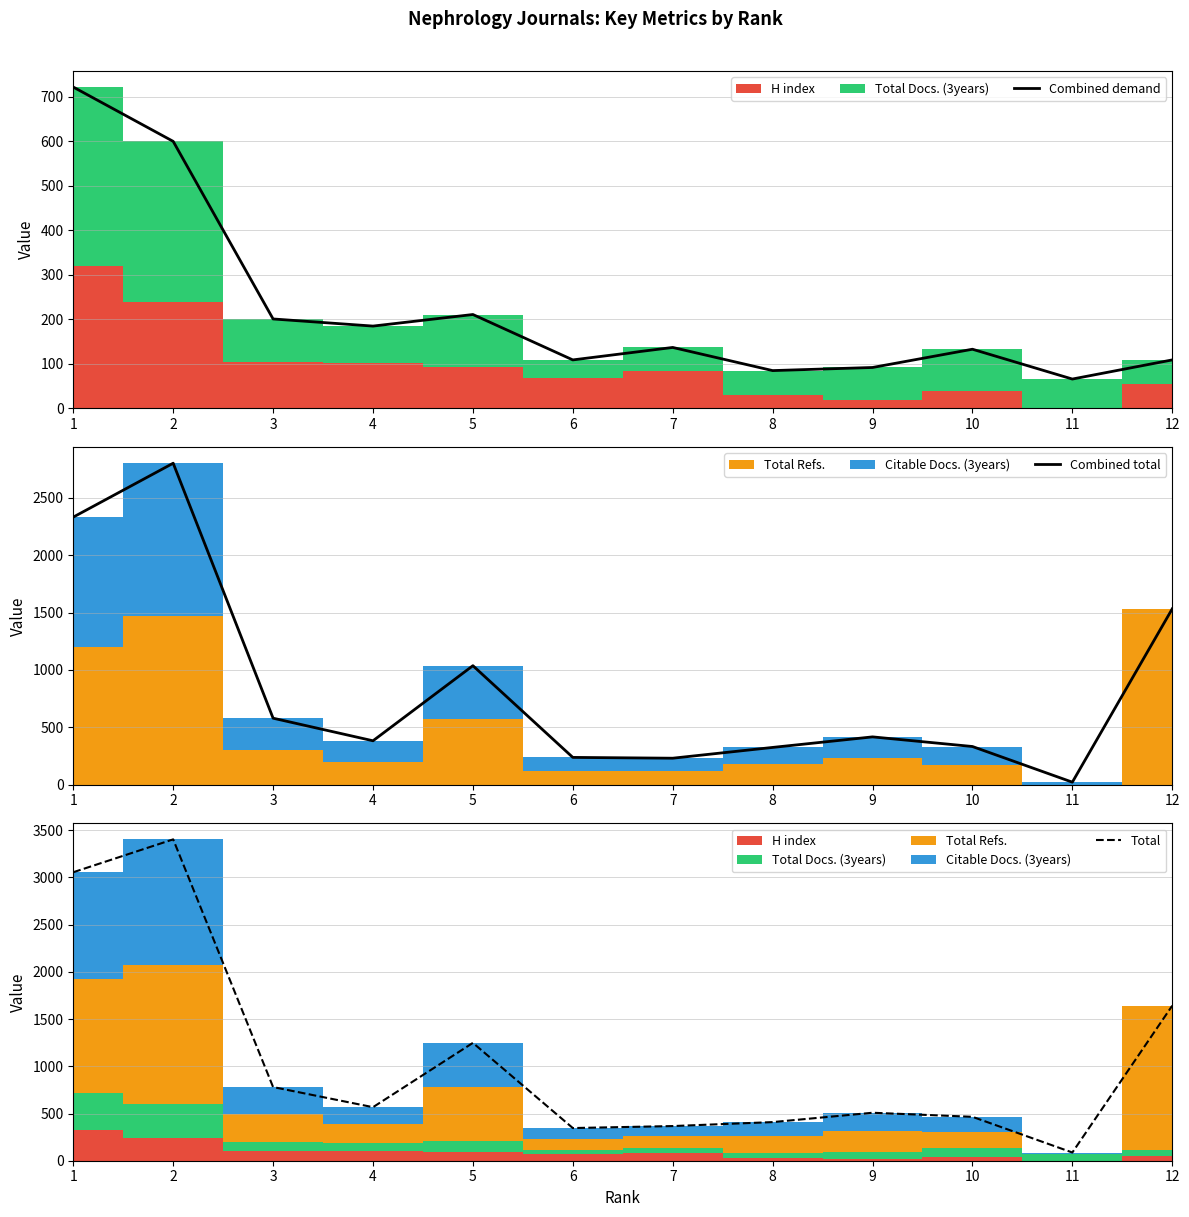

Does the chart display data point markers on the line(s)?

No